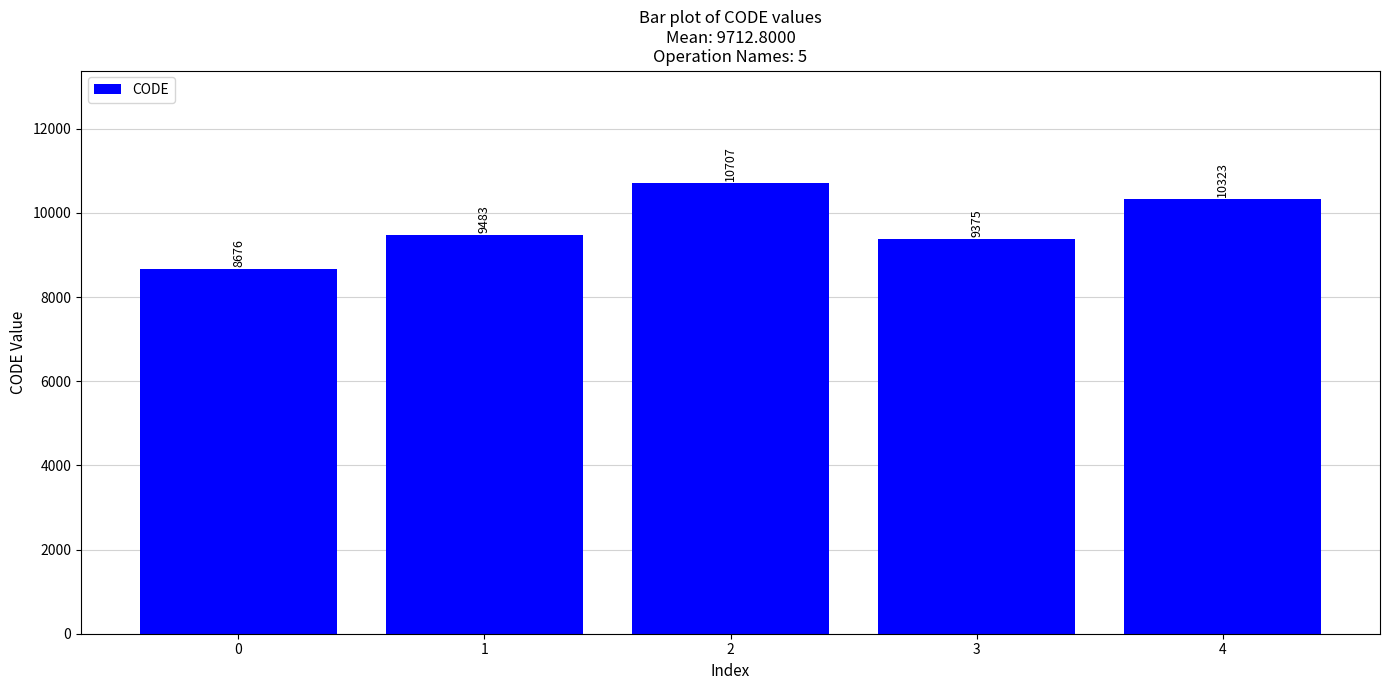

What is the maximum value shown in the chart?

10707